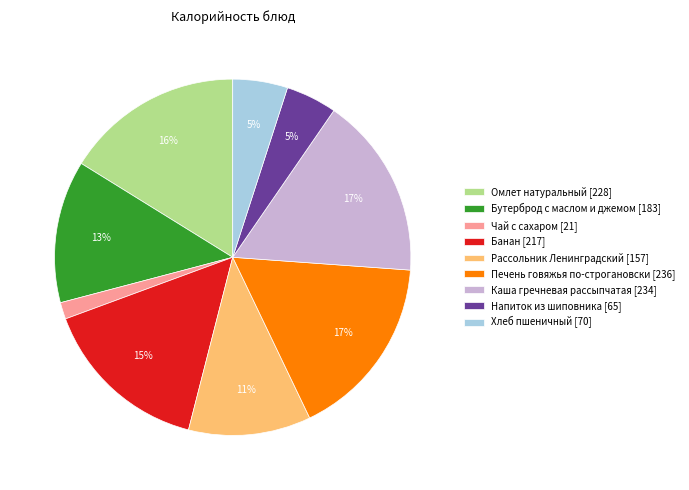

Does Омлет натуральный represent more than half of the total?

No